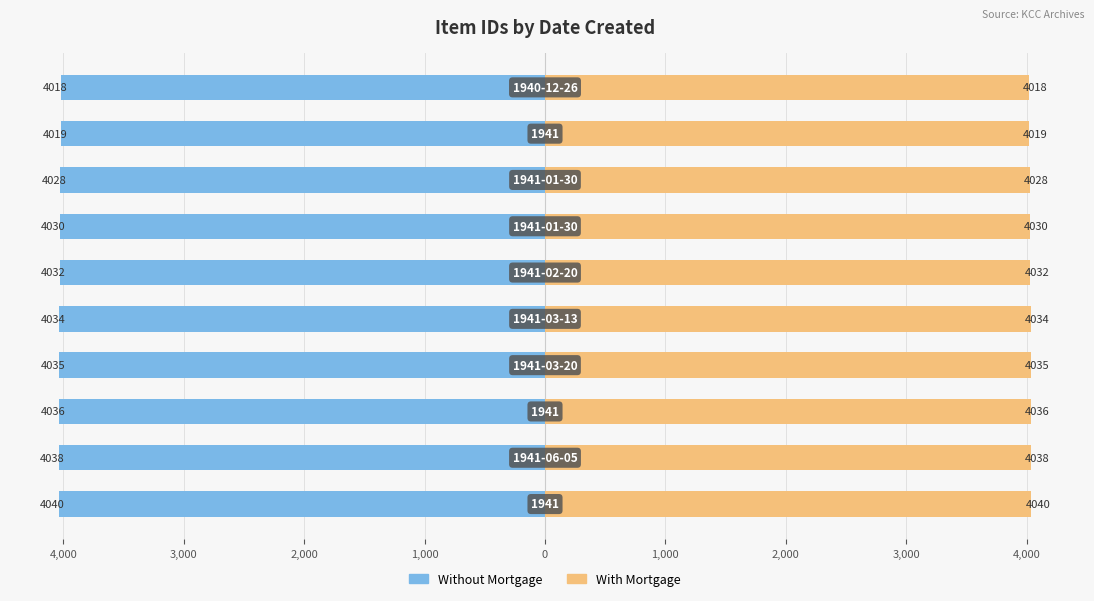

What is the difference between the maximum and minimum values in the With Mortgage series?

22